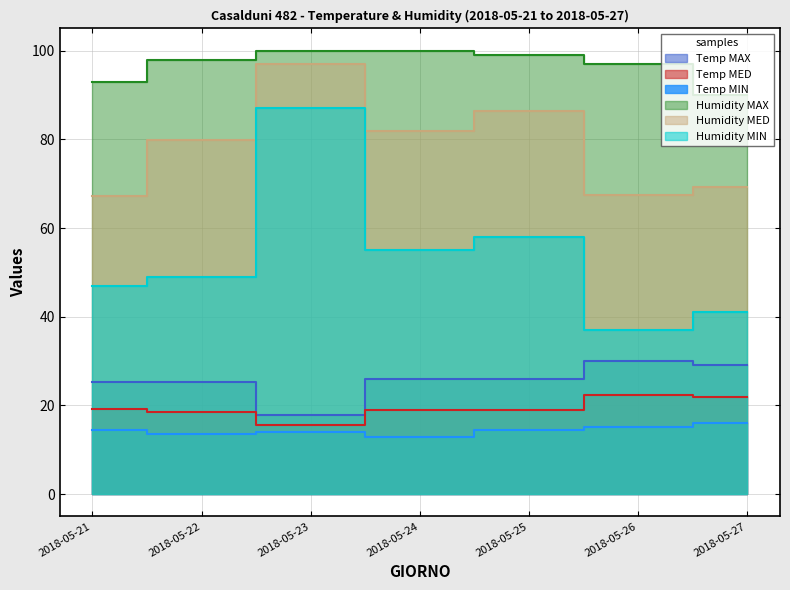

Reading right to left, extract all data points from this chart.

Temp MAX: 2018-05-27=29.2	2018-05-26=30.0	2018-05-25=26.0	2018-05-24=25.9	2018-05-23=17.9	2018-05-22=25.4	2018-05-21=25.2
Temp MED: 2018-05-27=22.0	2018-05-26=22.3	2018-05-25=19.0	2018-05-24=18.9	2018-05-23=15.6	2018-05-22=18.6	2018-05-21=19.1
Temp MIN: 2018-05-27=16.1	2018-05-26=15.2	2018-05-25=14.5	2018-05-24=12.8	2018-05-23=14.0	2018-05-22=13.6	2018-05-21=14.5
Humidity MAX: 2018-05-27=90.0	2018-05-26=97.0	2018-05-25=99.0	2018-05-24=100.0	2018-05-23=100.0	2018-05-22=98.0	2018-05-21=93.0
Humidity MED: 2018-05-27=69.3	2018-05-26=67.5	2018-05-25=86.3	2018-05-24=81.9	2018-05-23=96.9	2018-05-22=79.8	2018-05-21=67.3
Humidity MIN: 2018-05-27=41.0	2018-05-26=37.0	2018-05-25=58.0	2018-05-24=55.0	2018-05-23=87.0	2018-05-22=49.0	2018-05-21=47.0